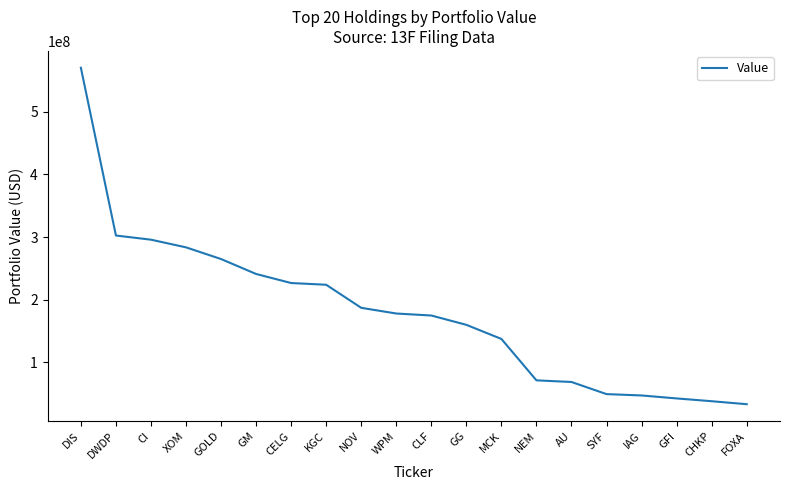

What is the change in value from XOM to CLF?

-108790000